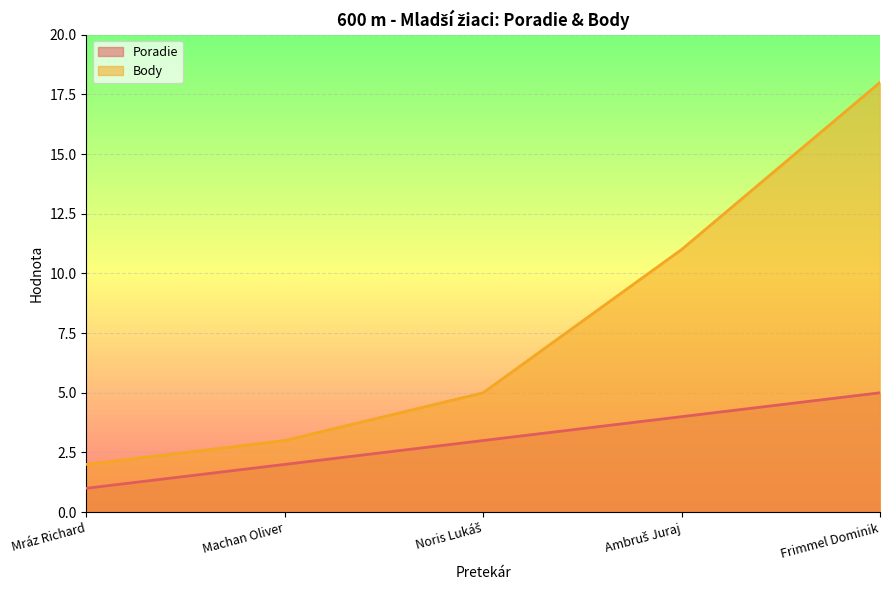

Rank the series by their maximum value, from lowest to highest.

Poradie, Body